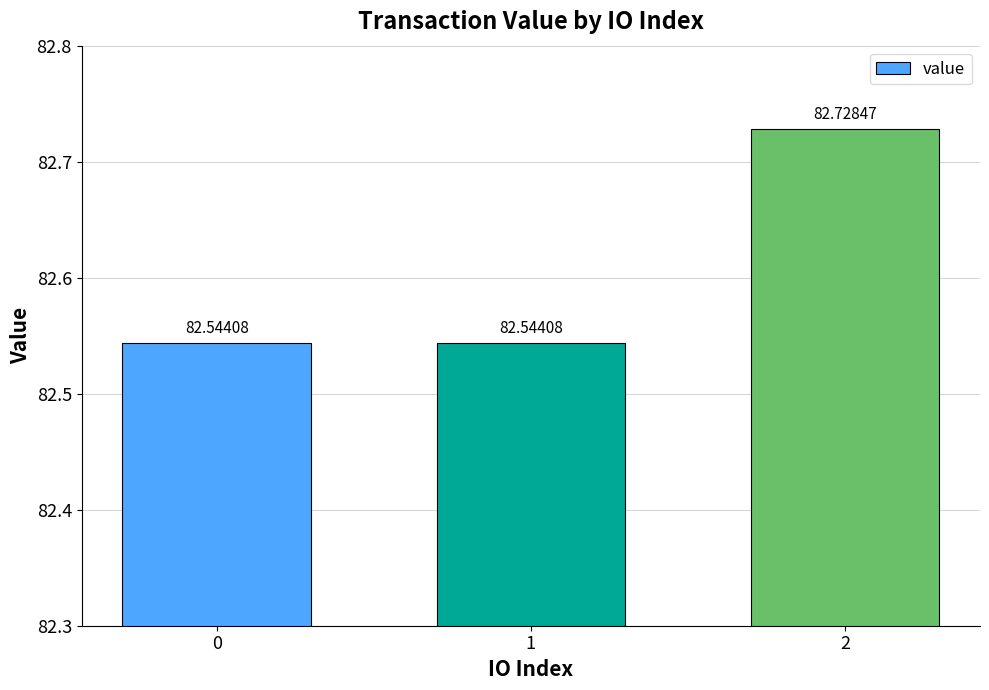

What is the sum of the values at 1 and 0?

165.1